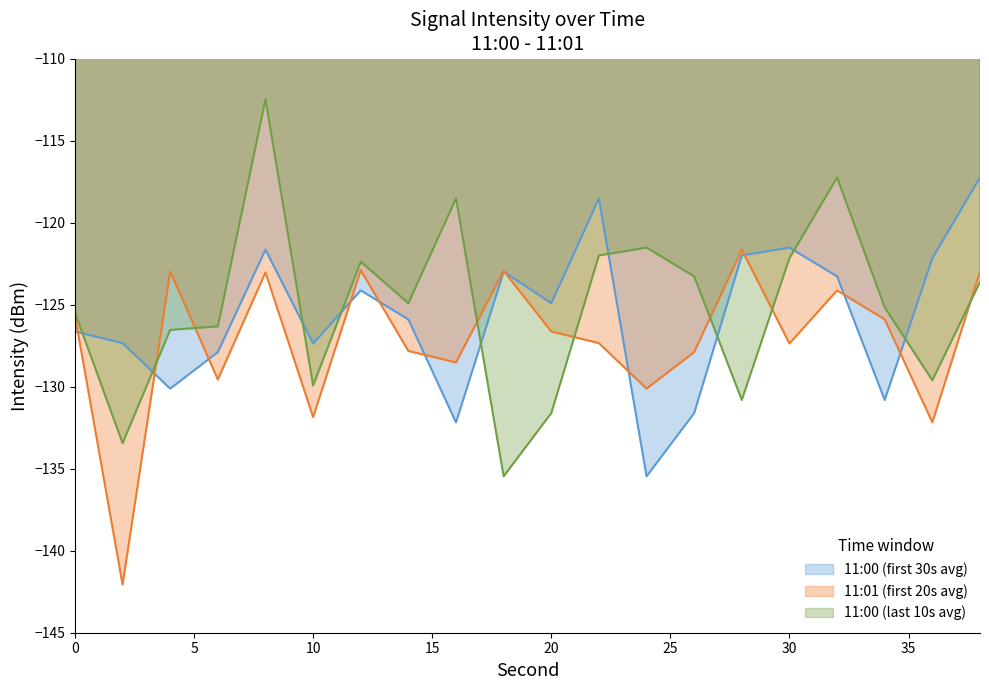

Is it true that 11:00 (last 10s avg) equals -125.2 at 34?

True